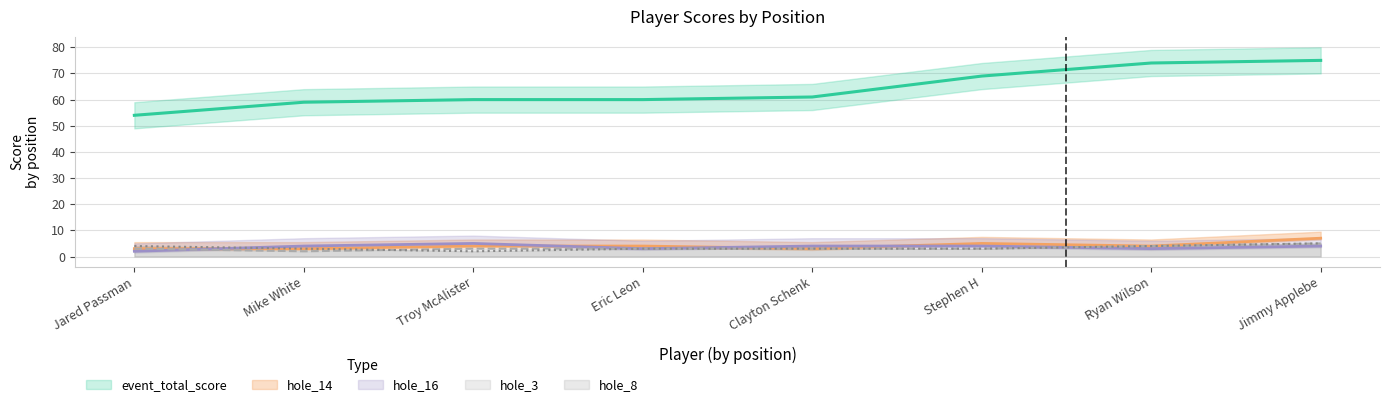

True or false: hole_3 has a value of 4 at Ryan Wilson.

True